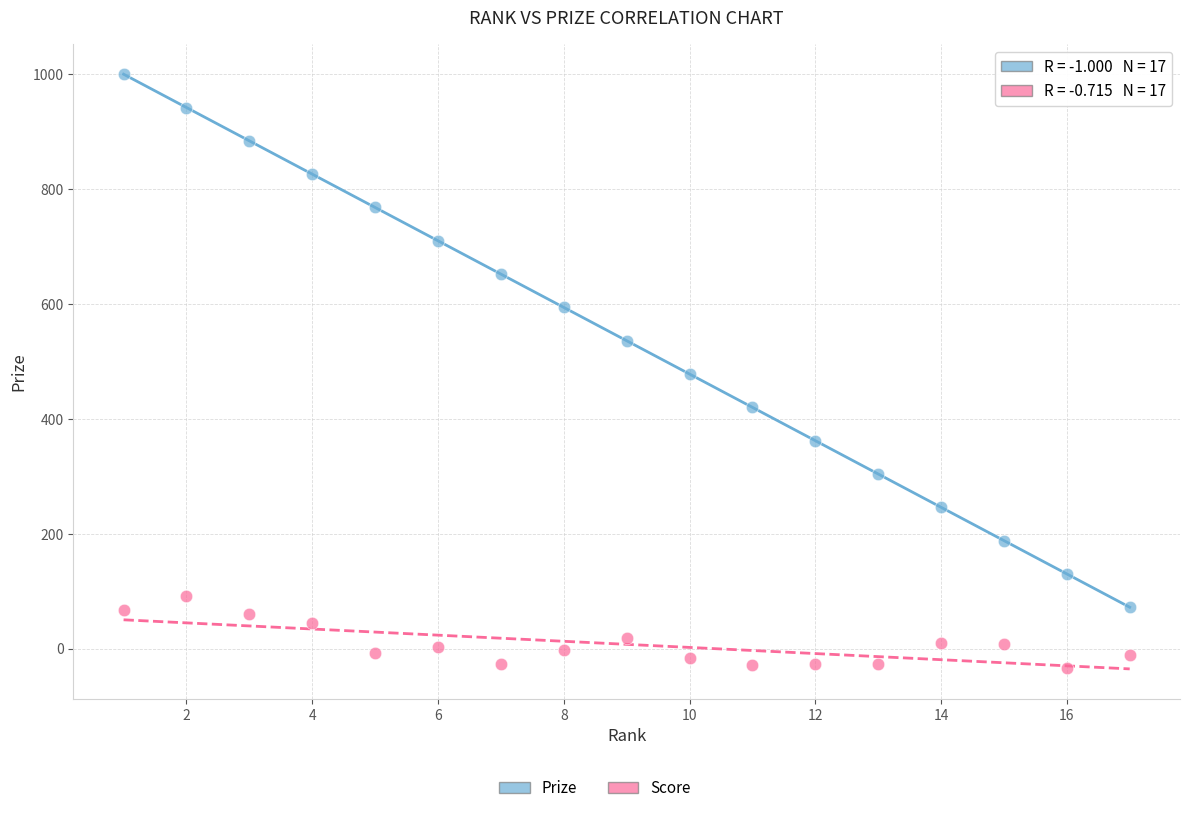

Across all data points, what is the range of X values (max minus min)?

16